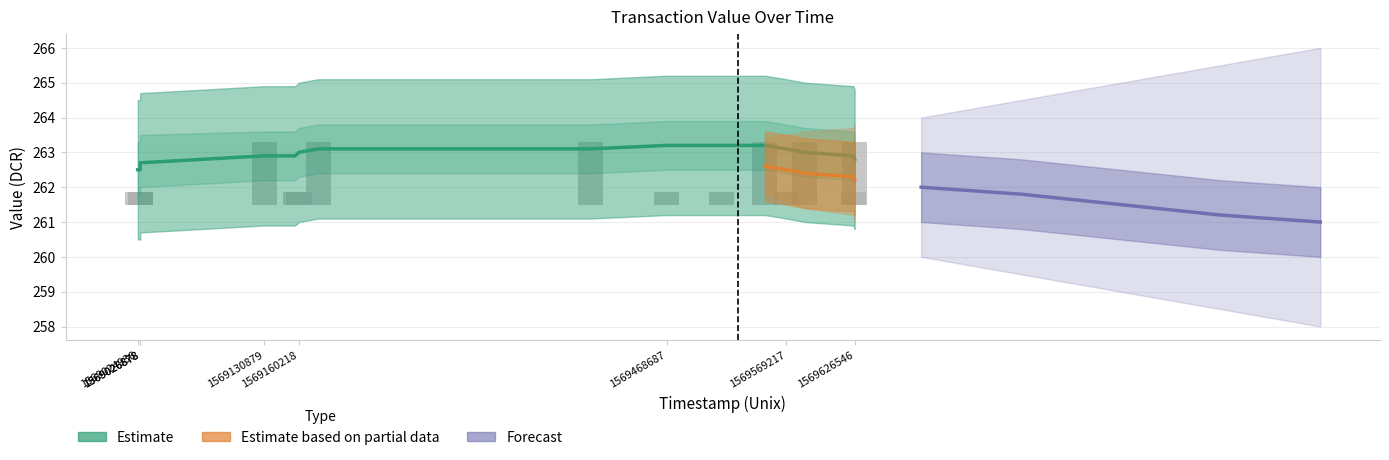

Are the bars grouped side by side (vs. stacked)?

No